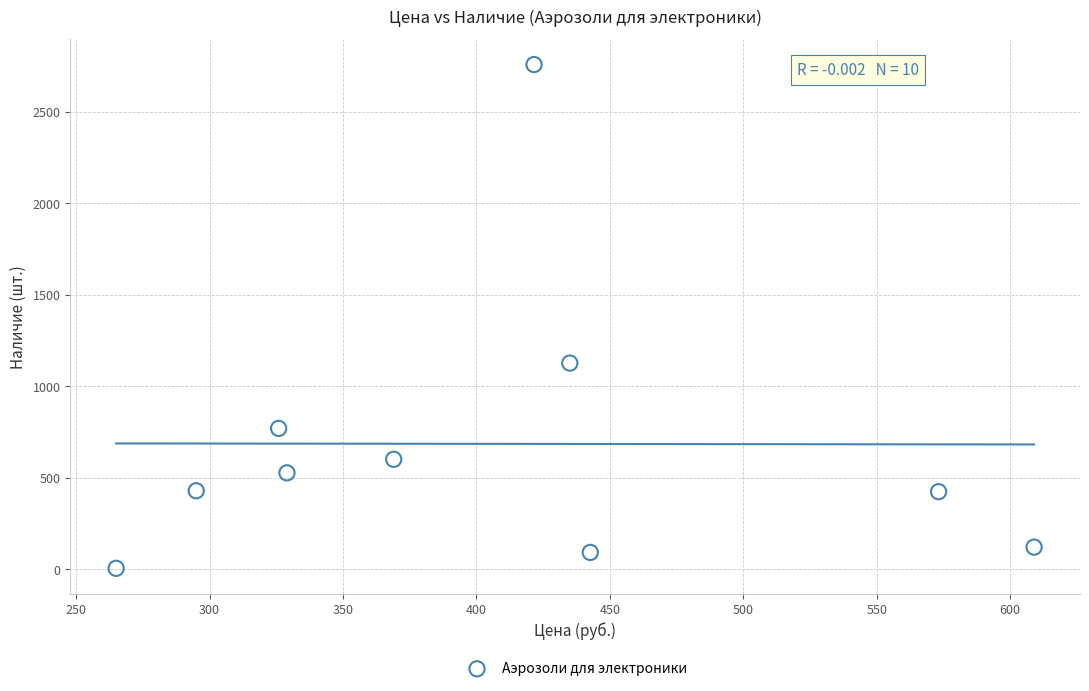

What is the range of Y values (max minus min)?

2754